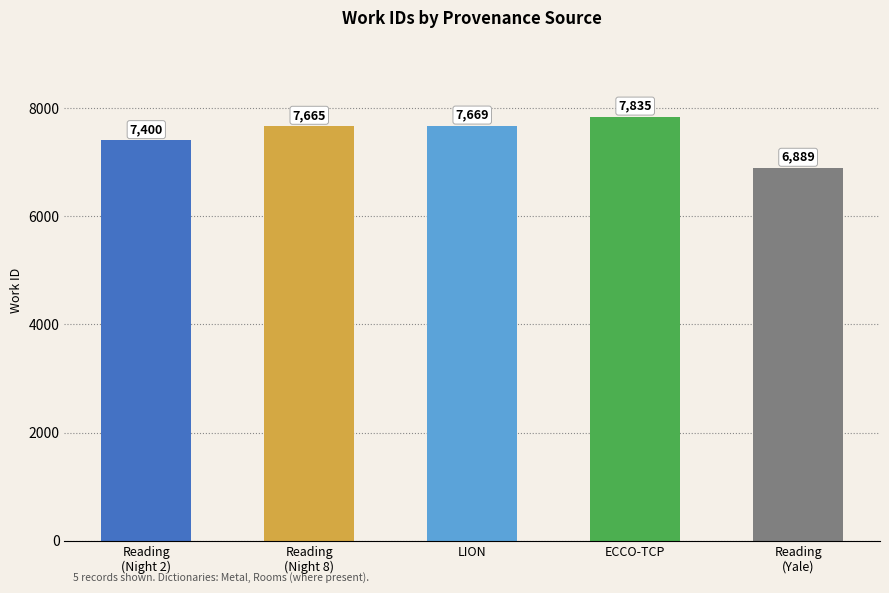

How many series are shown in this chart?

1